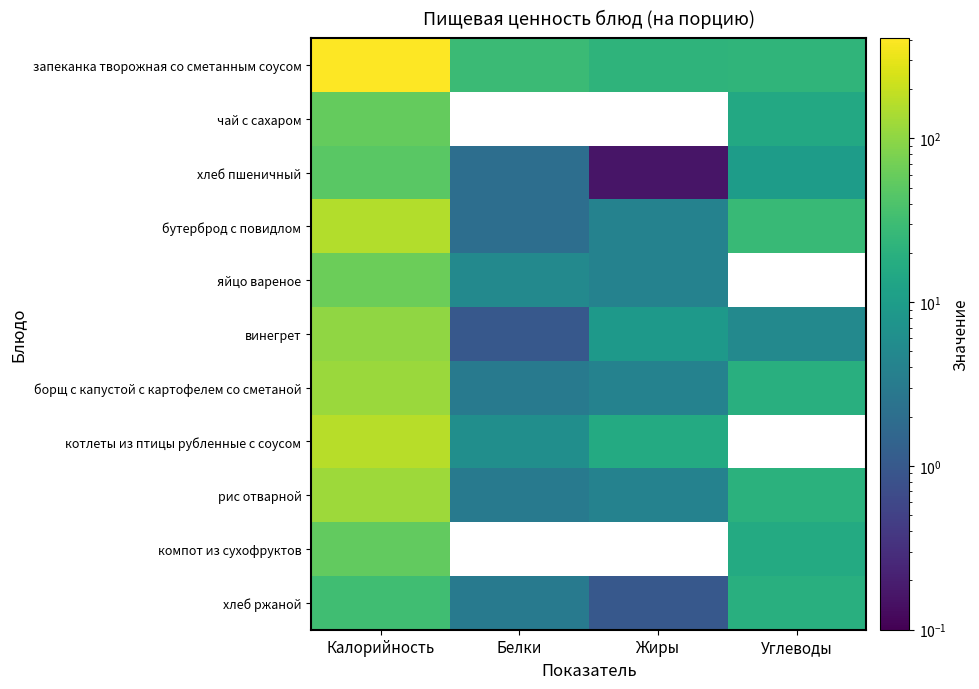

At which category does the chart reach its peak across all series?

Калорийность